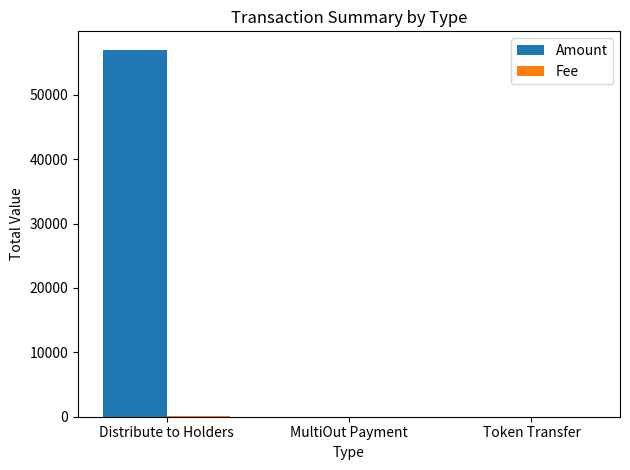

At which category is the sum across all series the highest?

Distribute to Holders